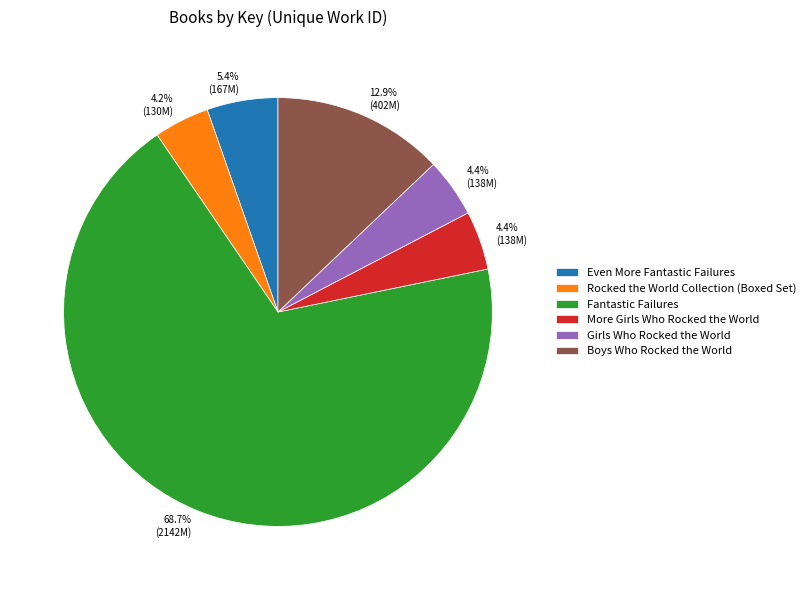

Is Rocked the World Collection (Boxed Set) the majority of the pie?

No